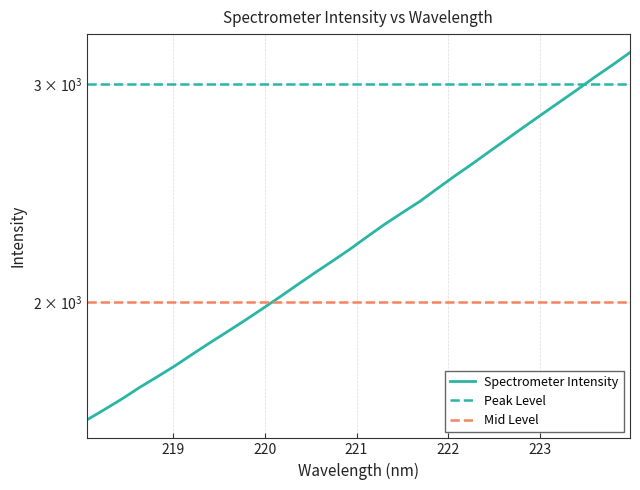

What is the label of the 17th point from the left?

221.1174